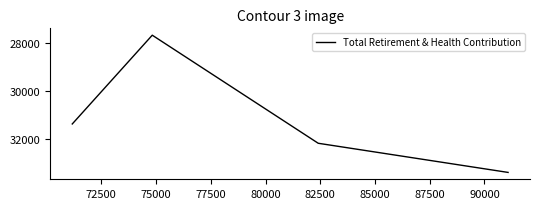

What is the difference between the maximum and minimum values?

5758